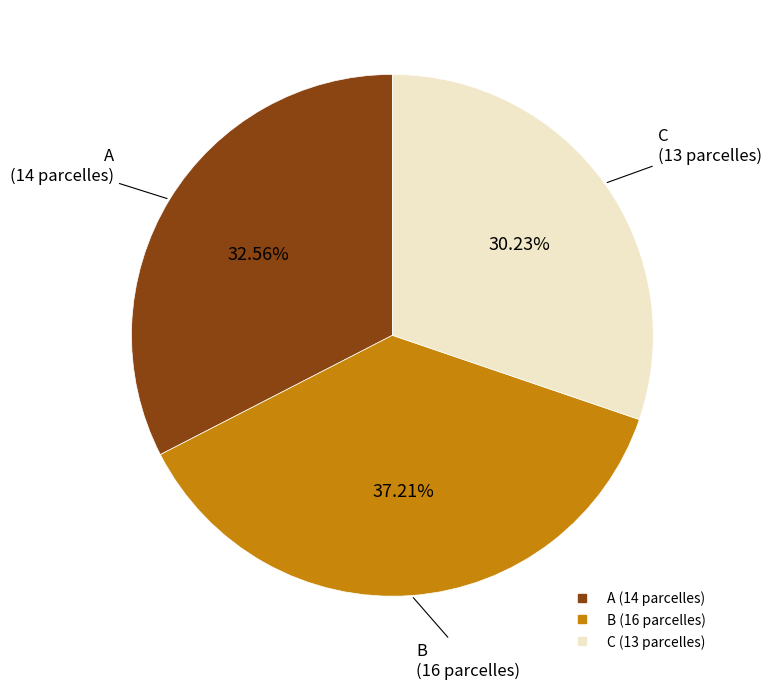

What percentage is NOT represented by C?

69.8%